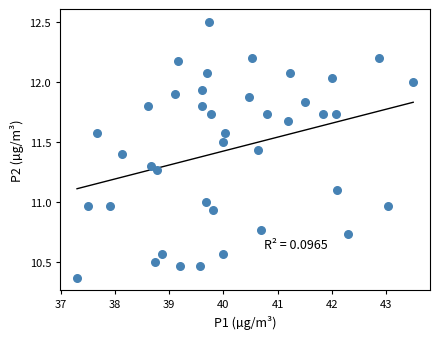

What is the range of X values (max minus min)?

6.2